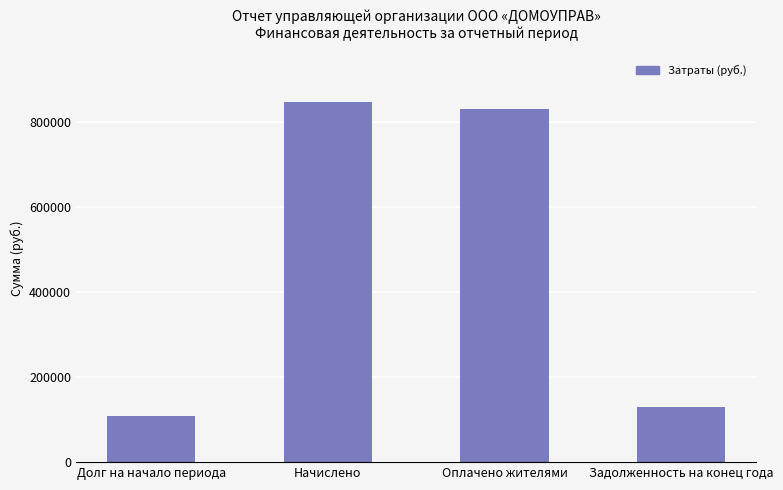

Rank the categories by value from highest to lowest.

Начислено, Оплачено жителями, Задолженность на конец года, Долг на начало периода